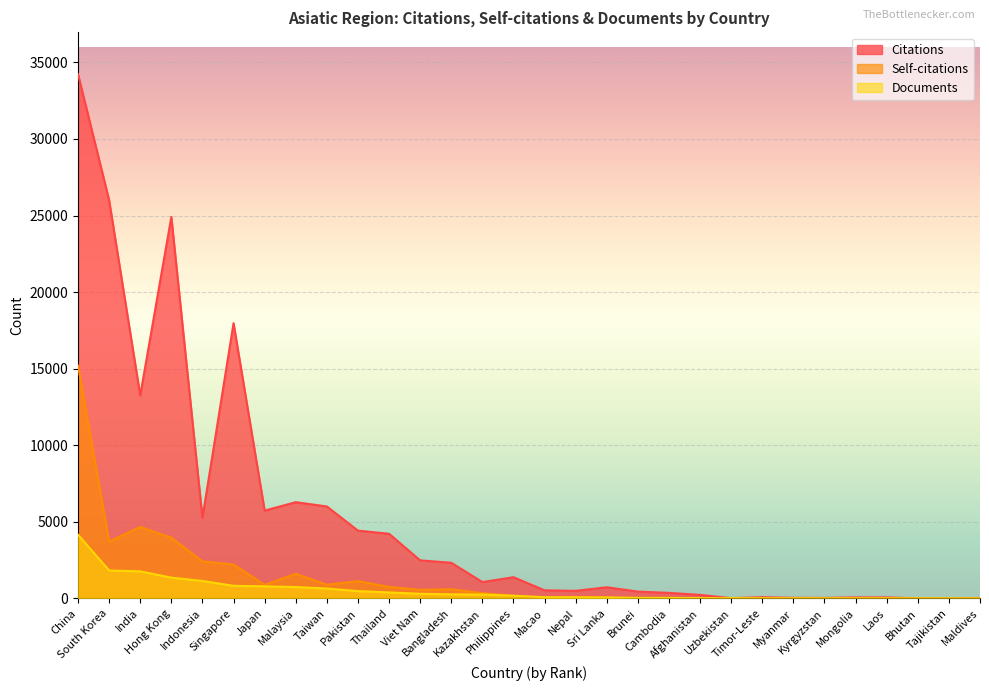

What is the sum of the Self-citations values at Afghanistan and Japan?

905